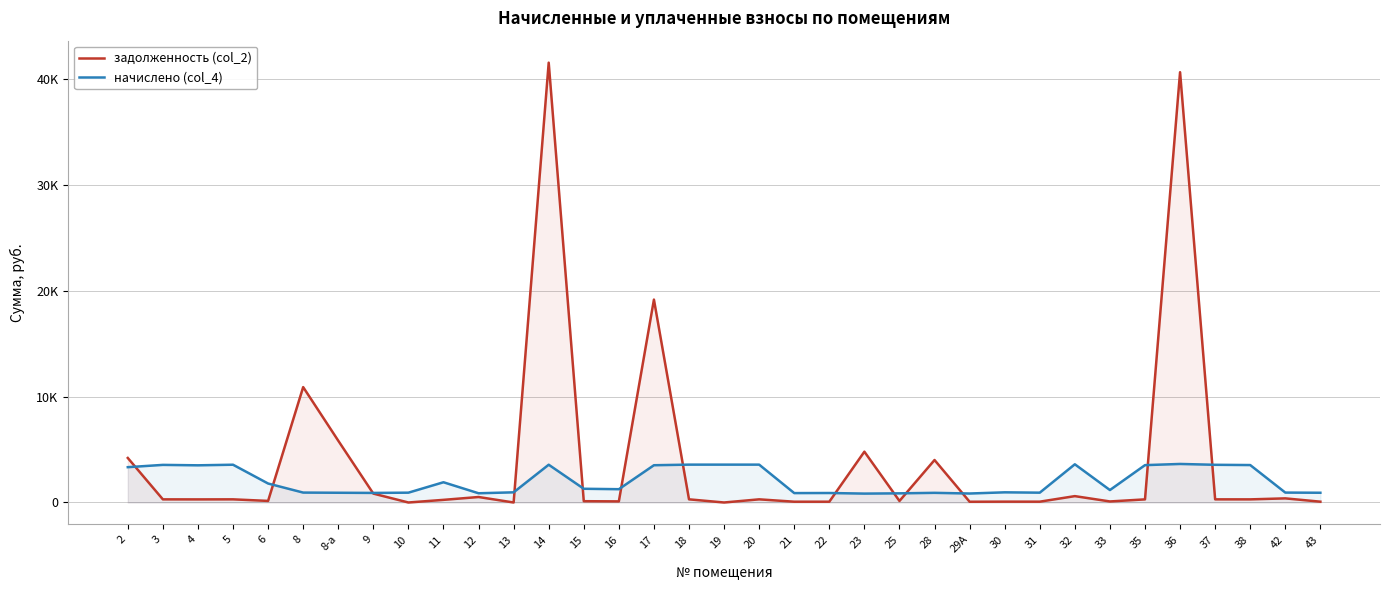

At which label does начислено (col_4) reach its minimum?

23